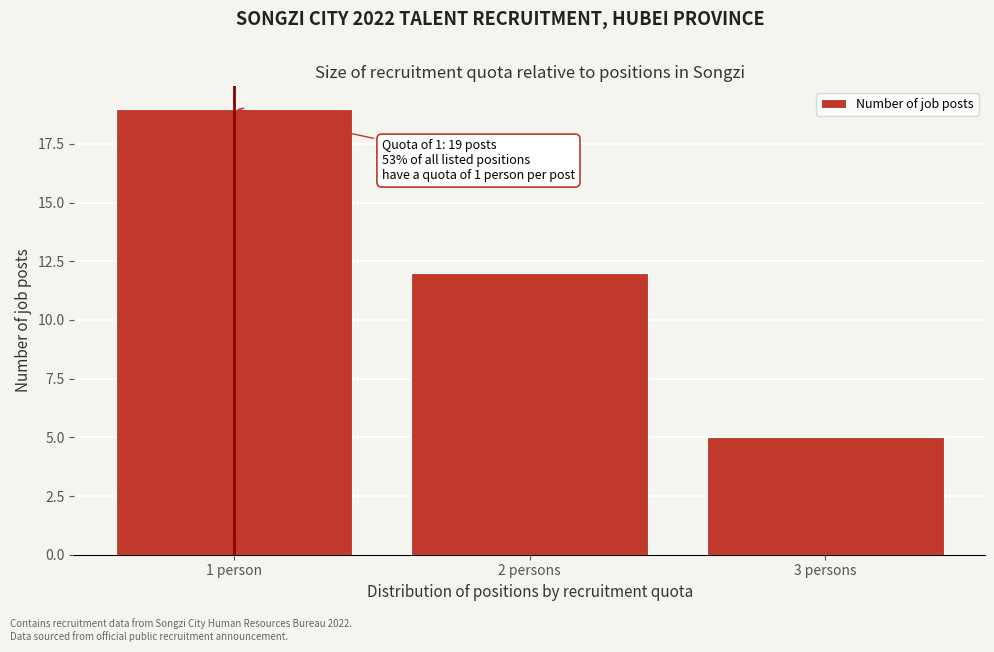

Reading left to right, what are all the values shown in this chart?

19	12	5